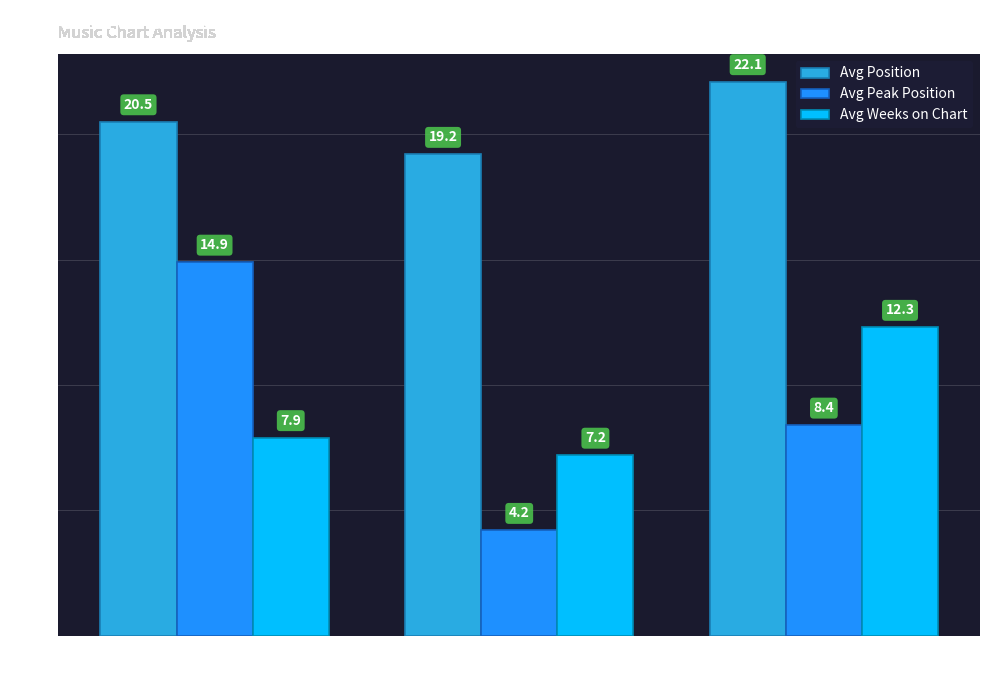

What is the label of the 3rd bar from the right?

New Entry
(-)